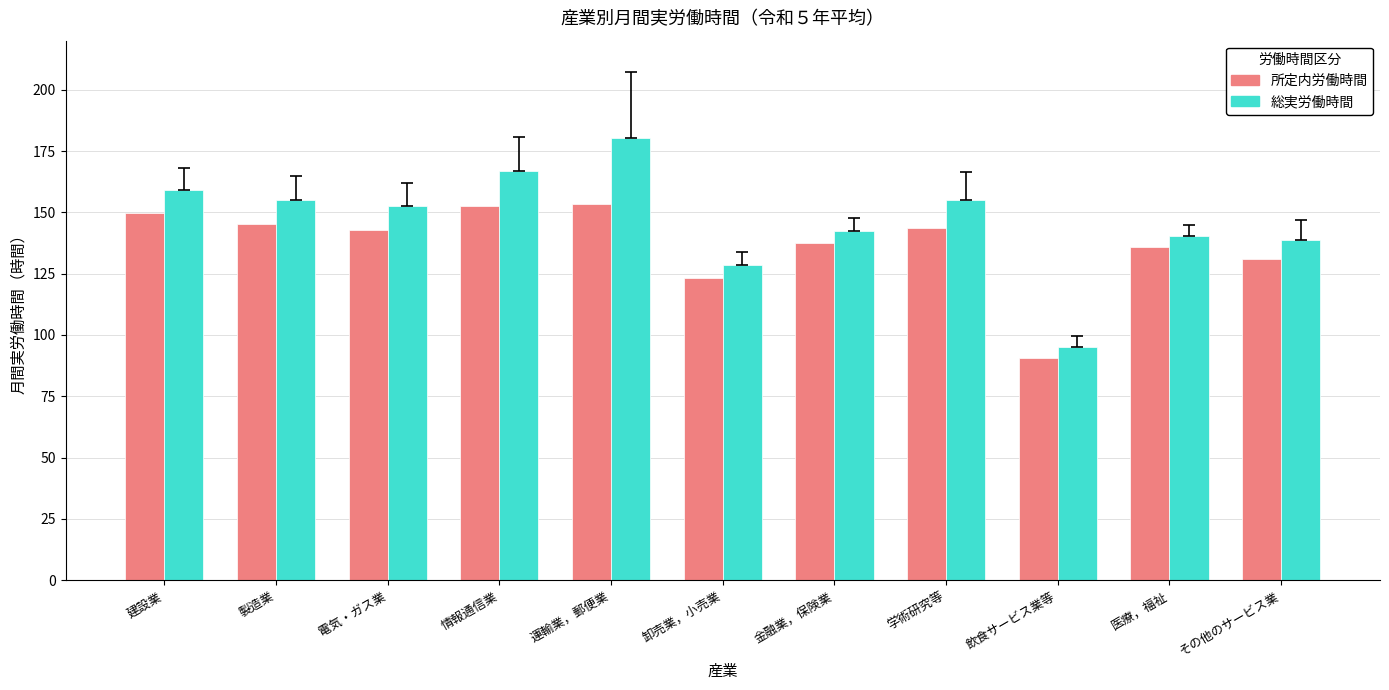

What is the total value across all series at 情報通信業?

319.3